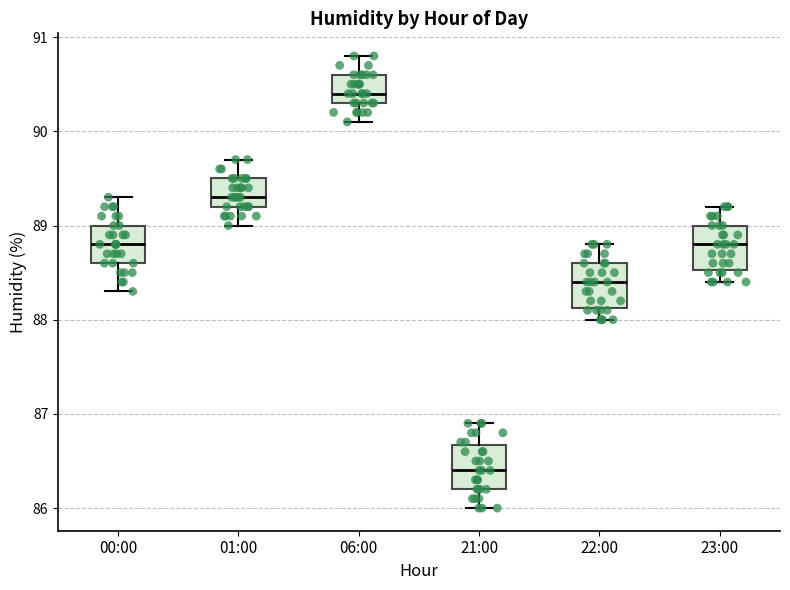

Where does the upper whisker of the box for 21:00 end on the y-axis? The values are not printed on the chart, so give them approximately, as read against the axis.

86.9